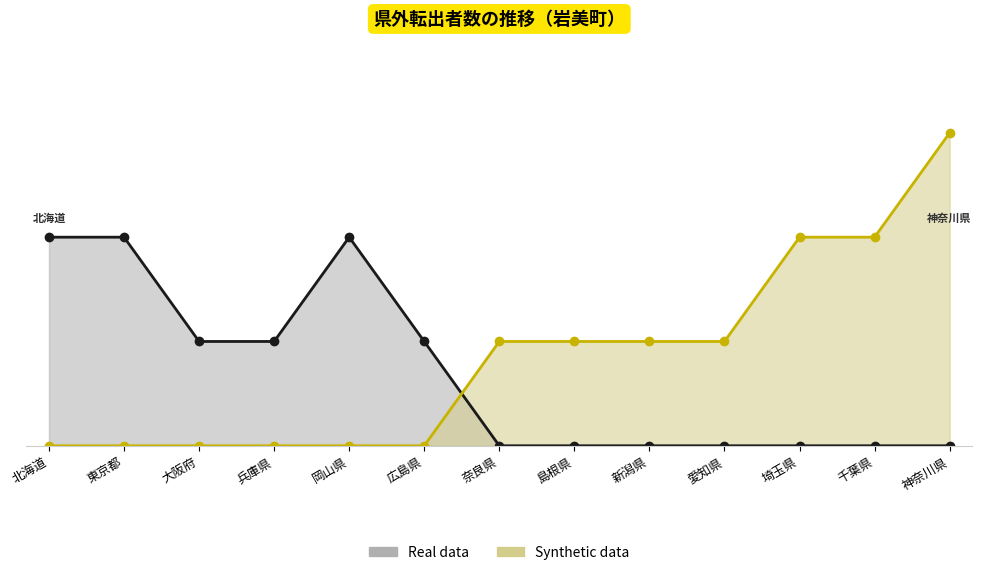

True or false: Real data and Synthetic data intersect in this chart.

True